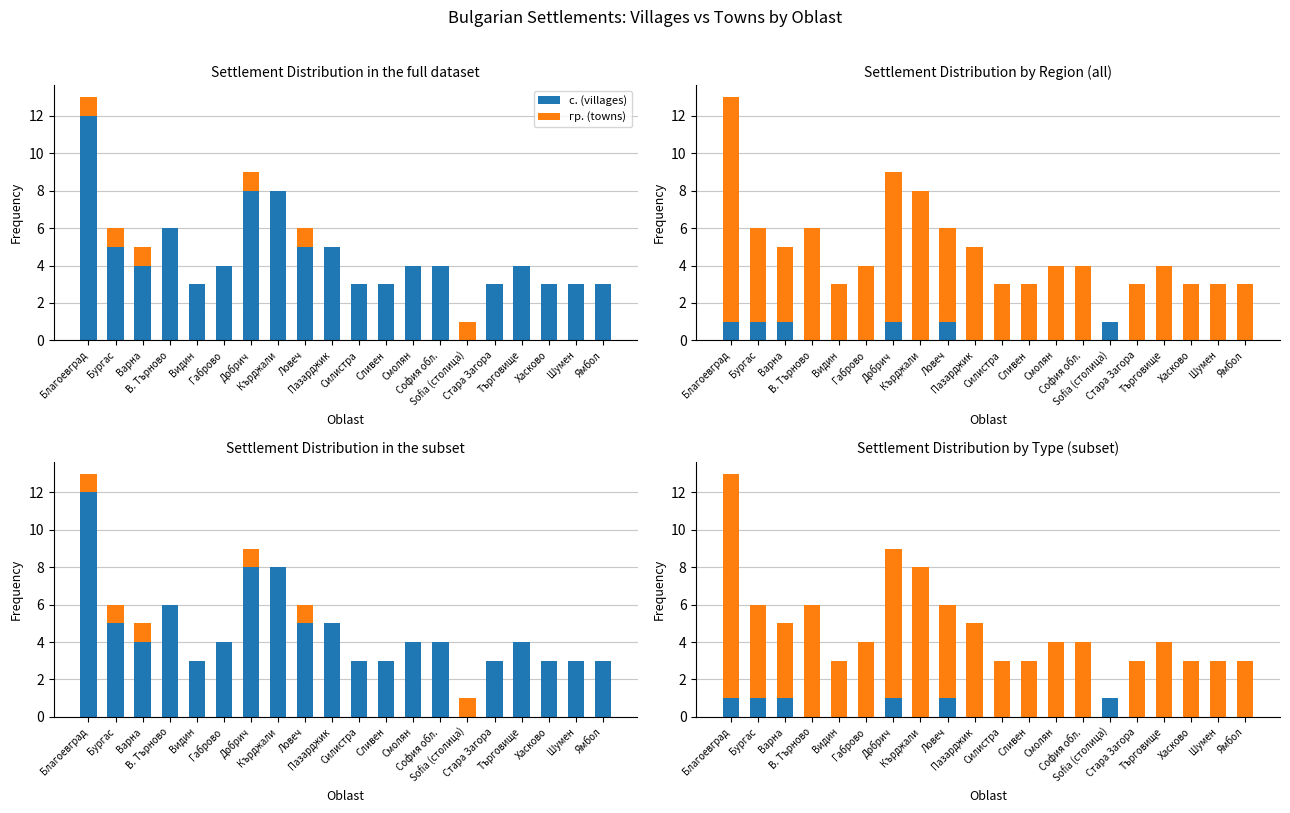

What is the difference between the highest and lowest values at Хасково?

3